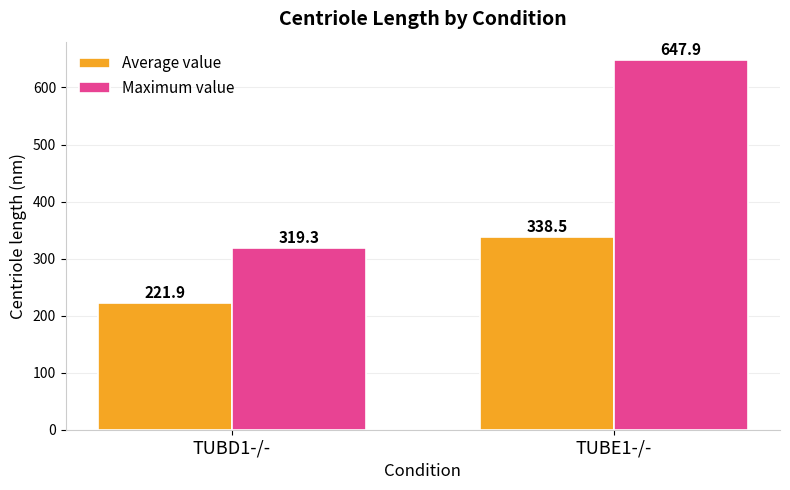

What is the total value across all series at TUBE1-/-?

986.4